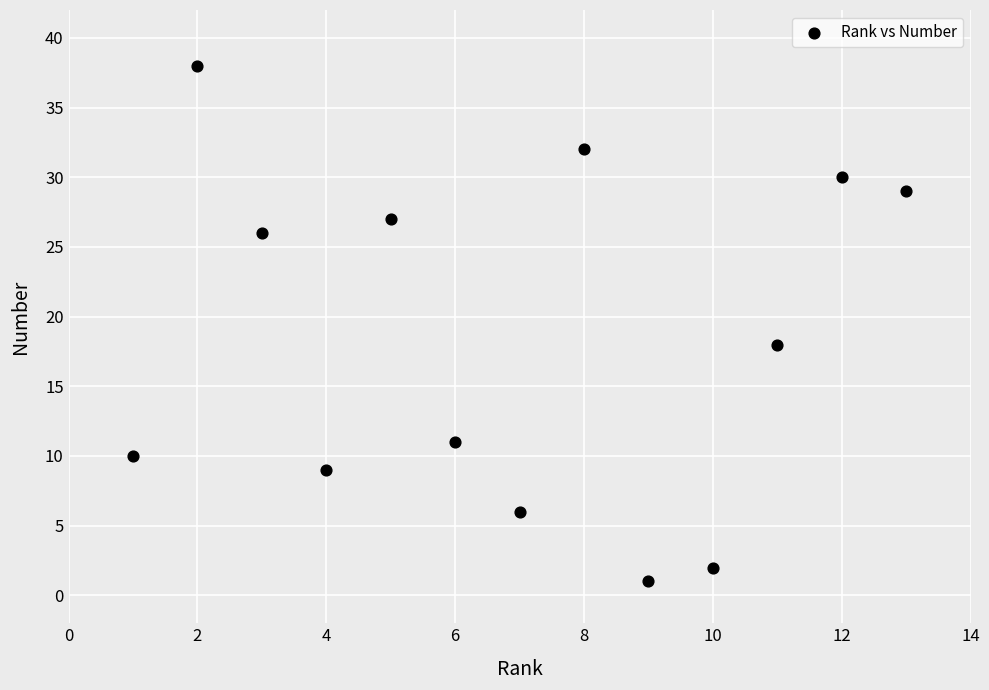

What is the range of Y values (max minus min)?

37